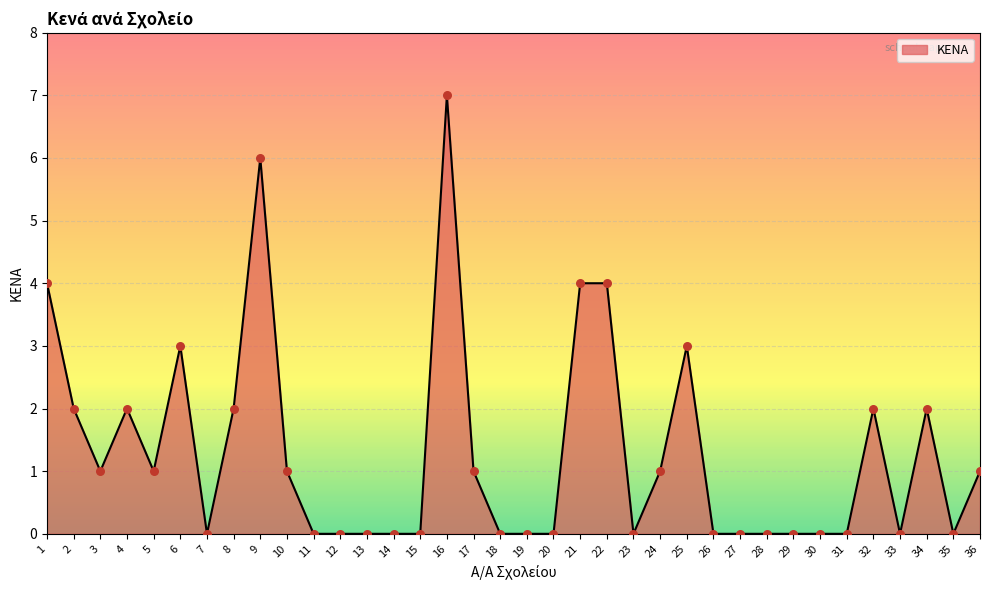

What is the change in value from 1 to 20?

-4